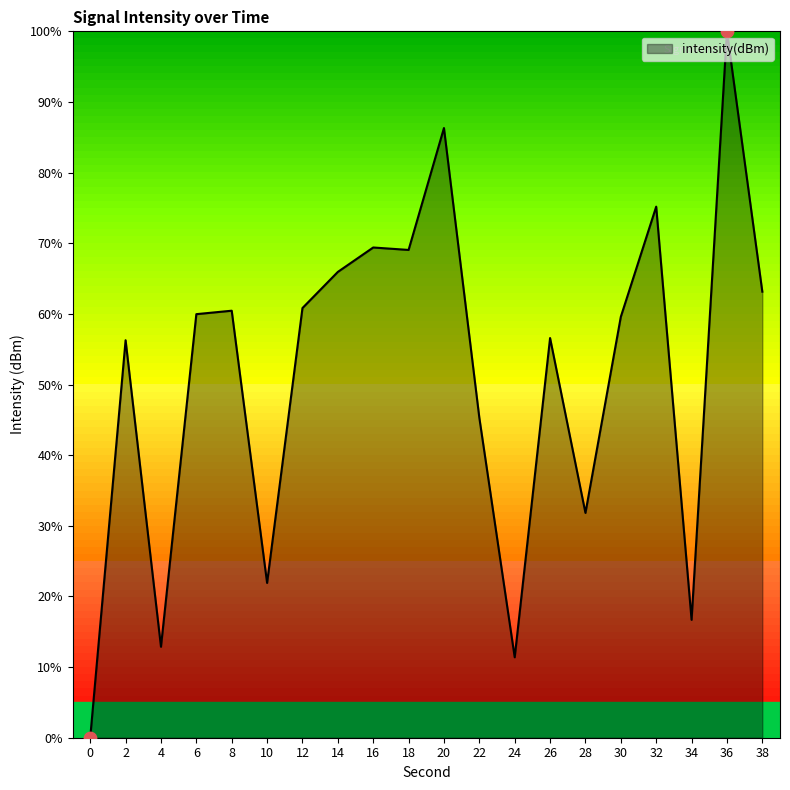

Between 22 and 30, which is larger?

30